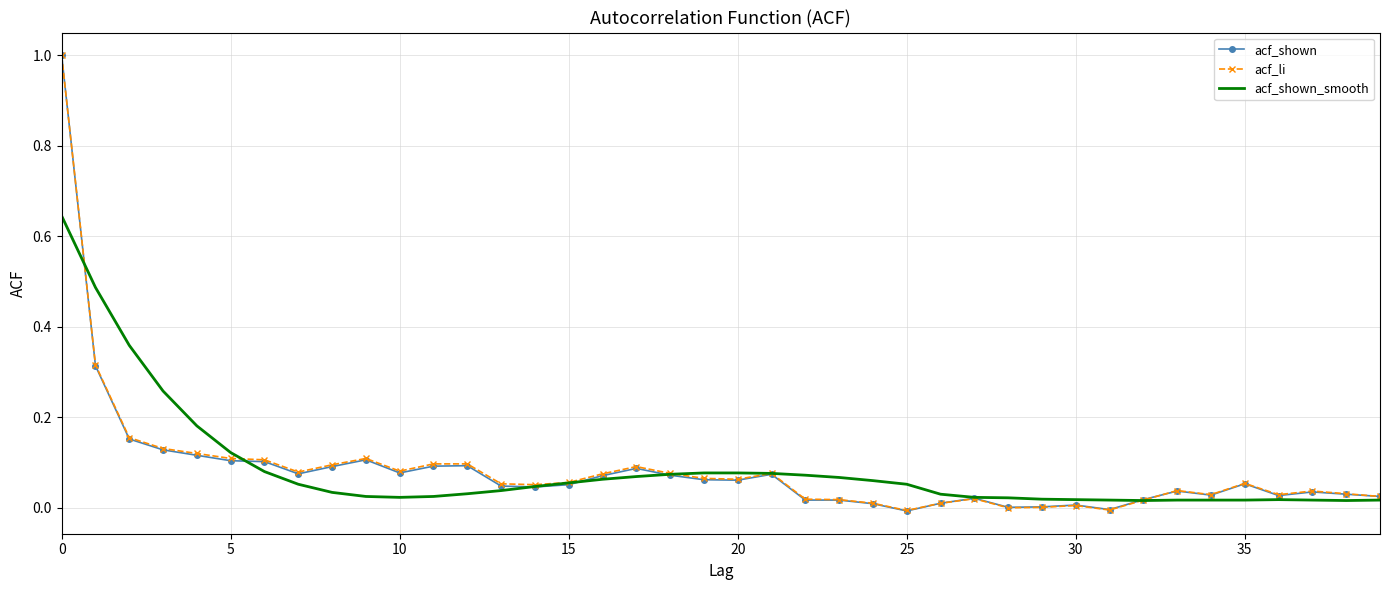

Count the number of categories in the chart.

40